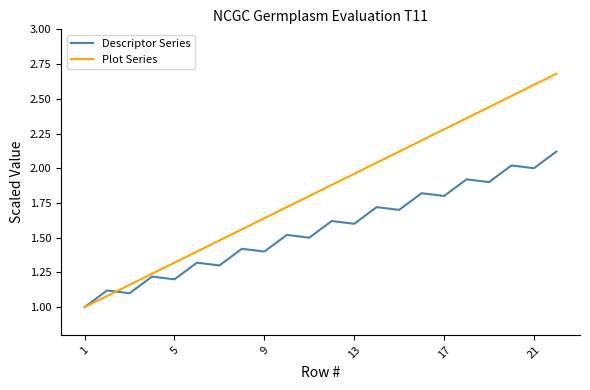

What is the greatest value displayed?

2.7